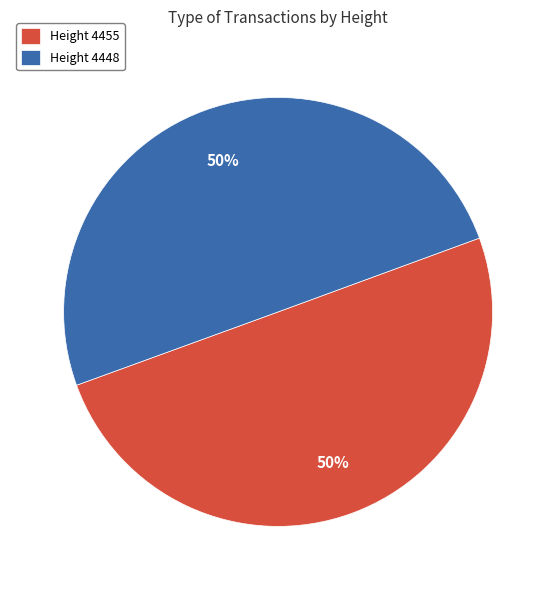

Do Height 4448 and Height 4455 together represent more than half of the pie?

Yes